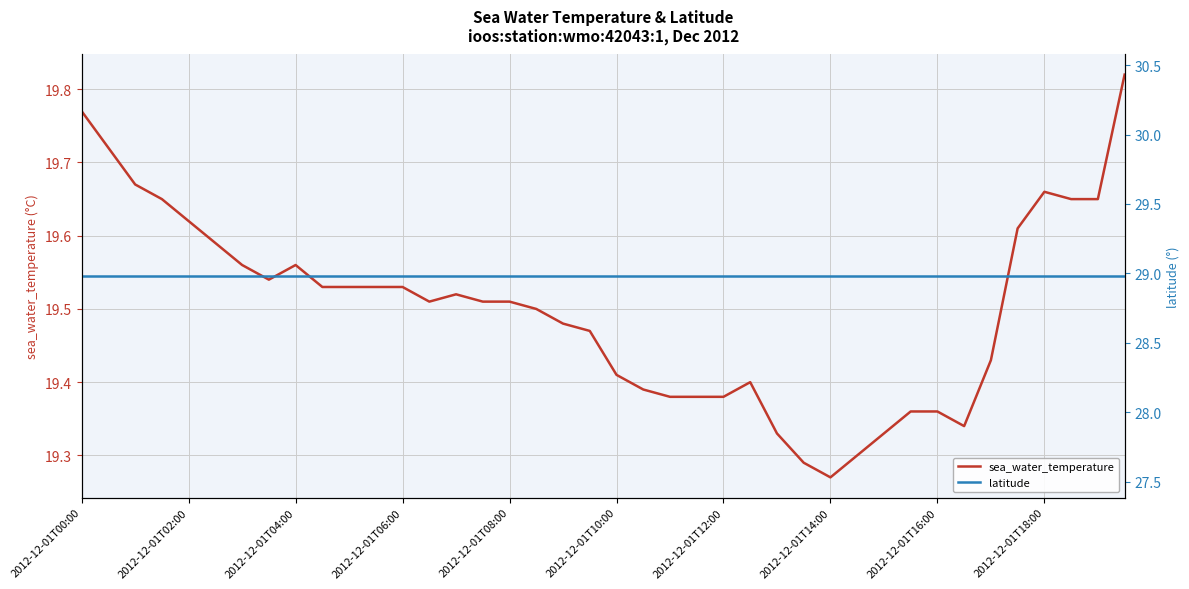

Which series changed the most between 31 and 35?

sea_water_temperature